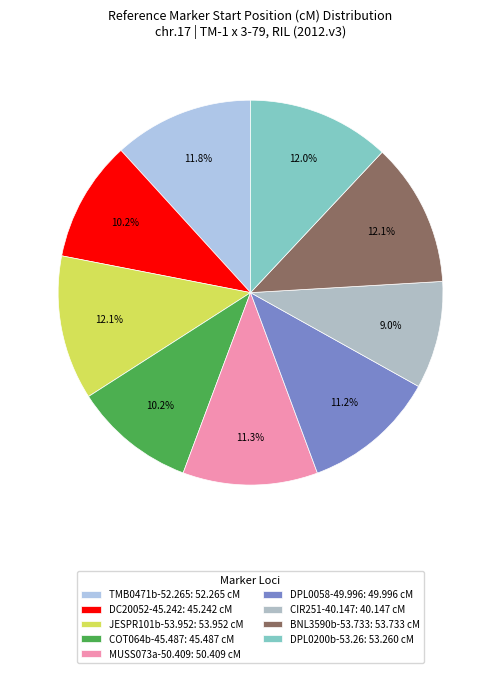

To the nearest percent, what is the difference between the largest and smallest slice percentages?

3%